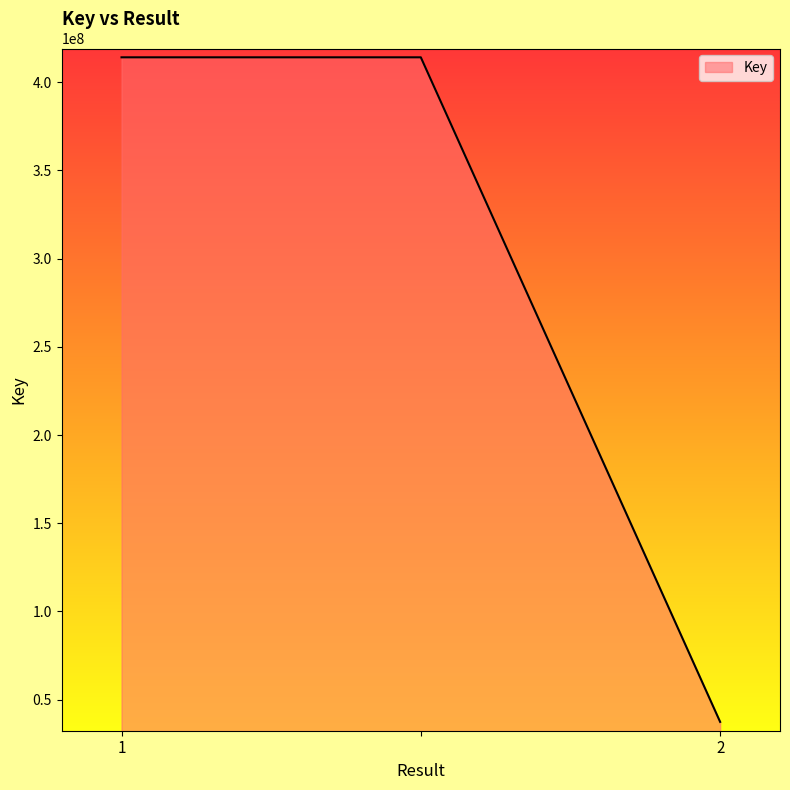

What is the smallest value displayed?

37396617